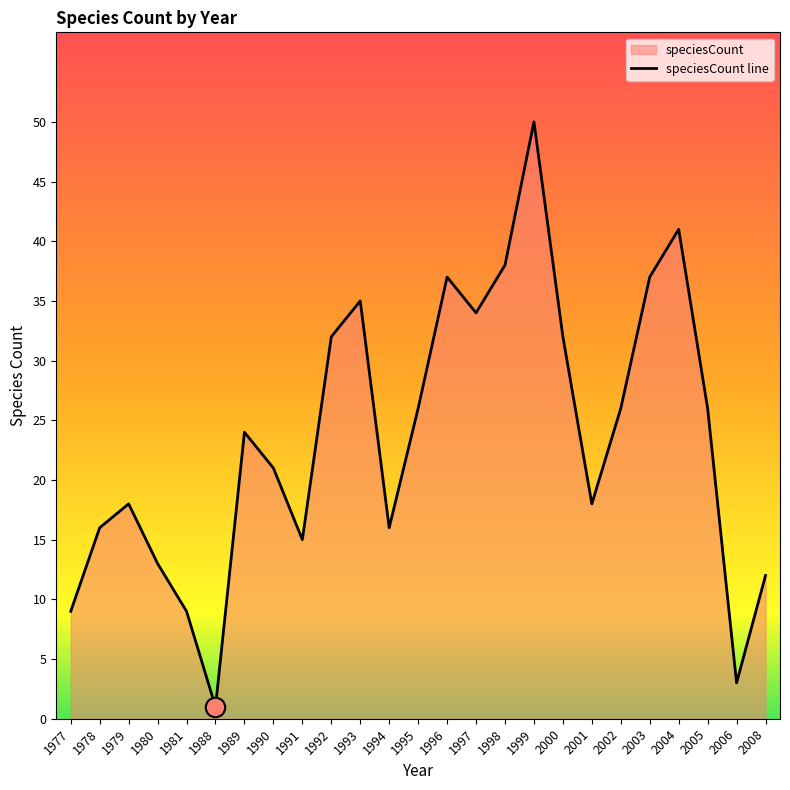

How many data points are above 24?

12